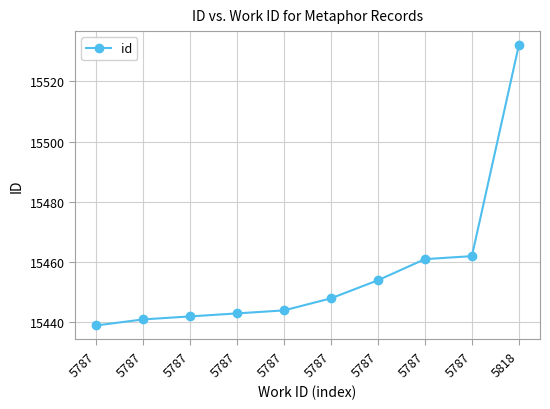

How many series are shown in this chart?

1